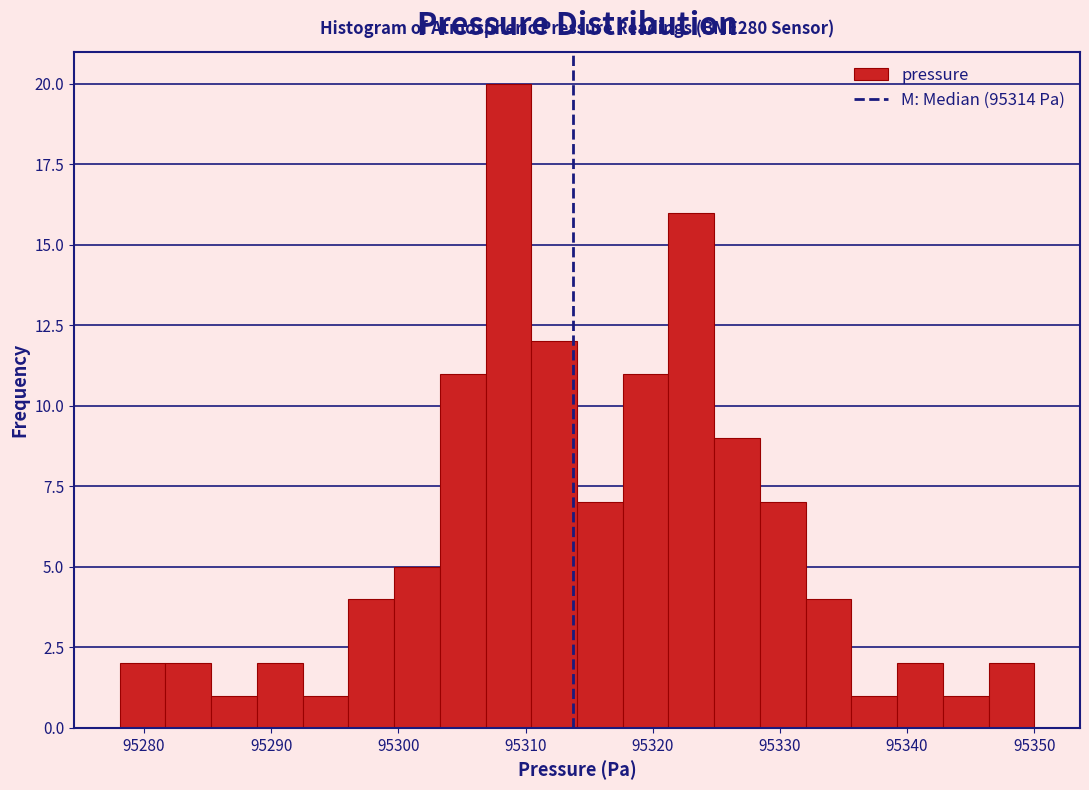

Around what value on the x-axis is the tallest bar? Give the approximate position of its centre, as read against the axis.

95309